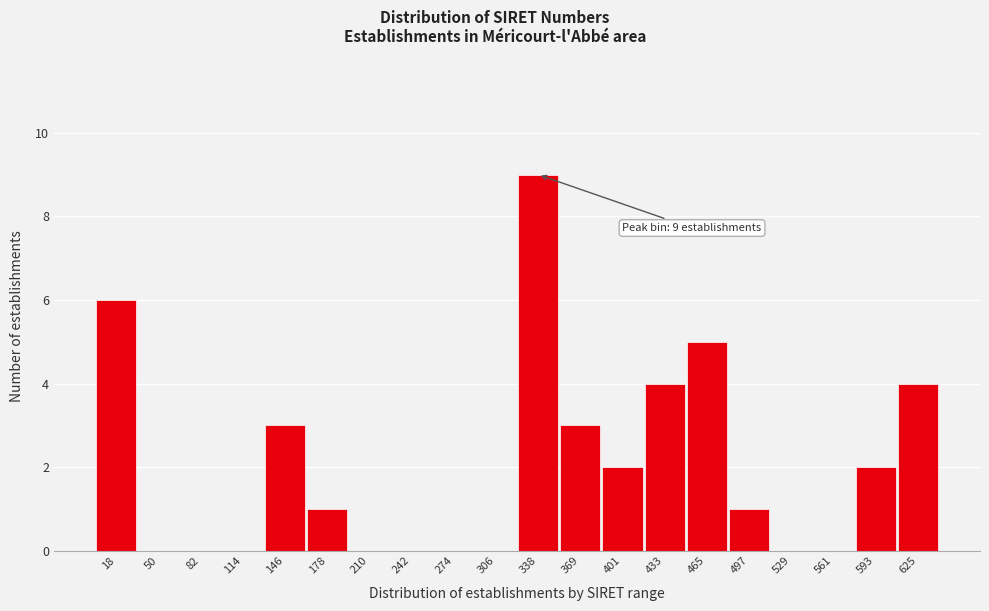

Reading left to right, what are all the values shown in this chart?

18=6	50=0	82=0	114=0	146=3	178=1	210=0	242=0	274=0	306=0	338=9	369=3	401=2	433=4	465=5	497=1	529=0	561=0	593=2	625=4